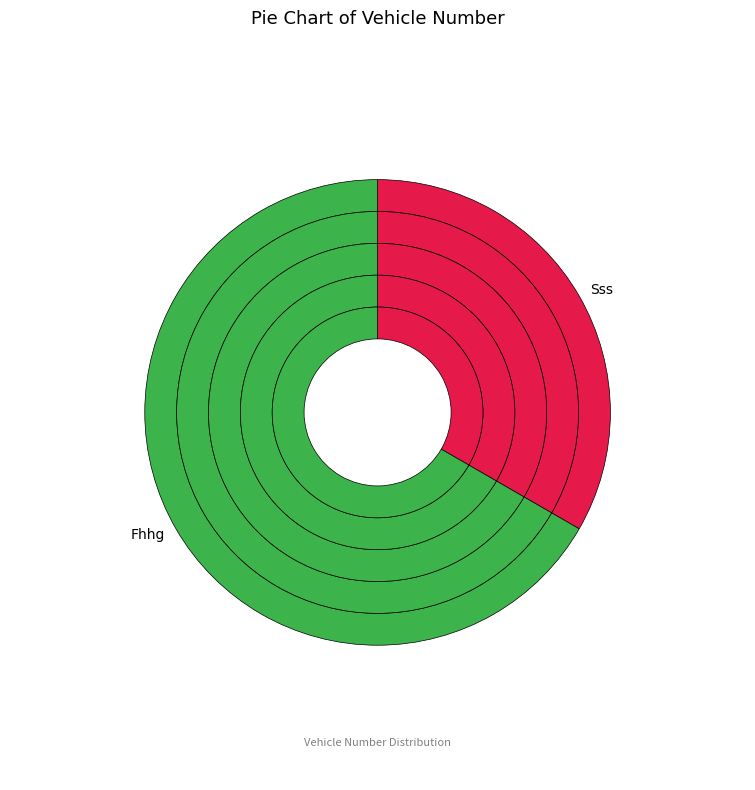

What percentage is the Sss slice, to the nearest percent?

33%